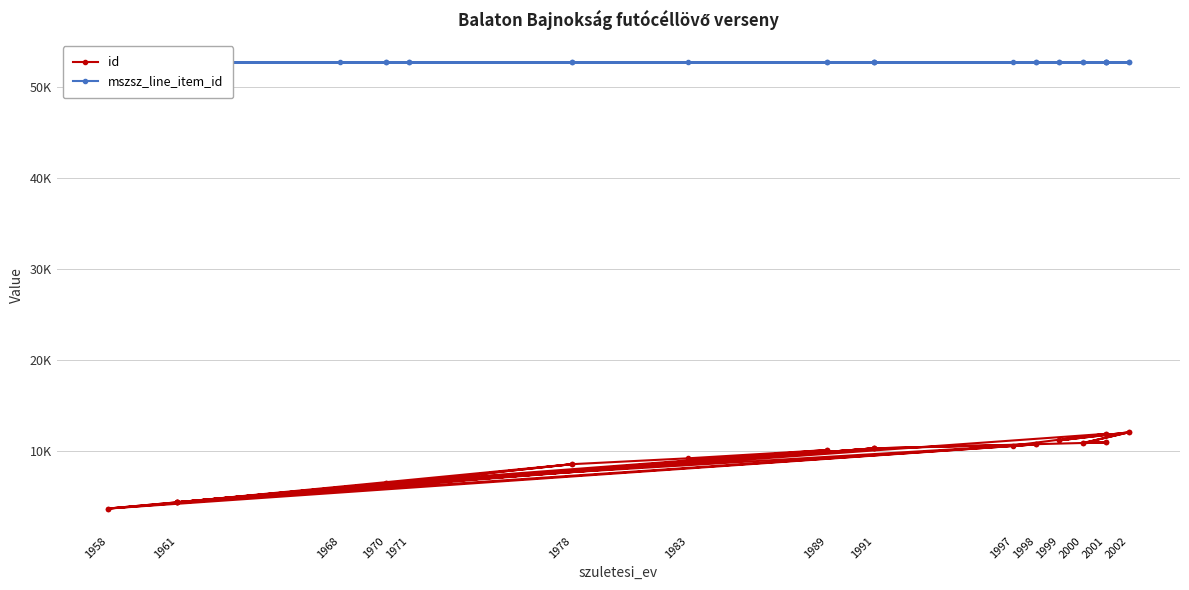

Where is the first local minimum for id?

2000